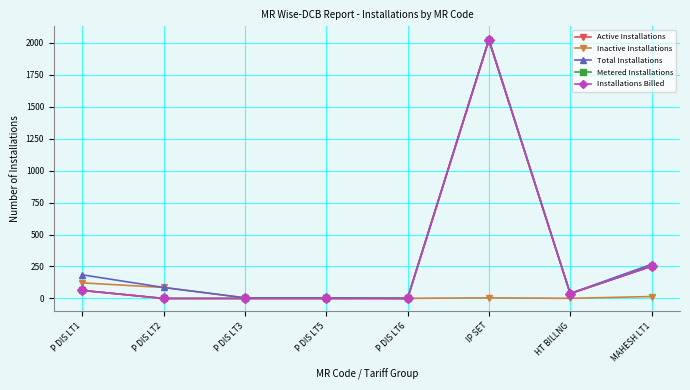

Which series changed the most between P DIS LT3 and IP SET?

Active Installations